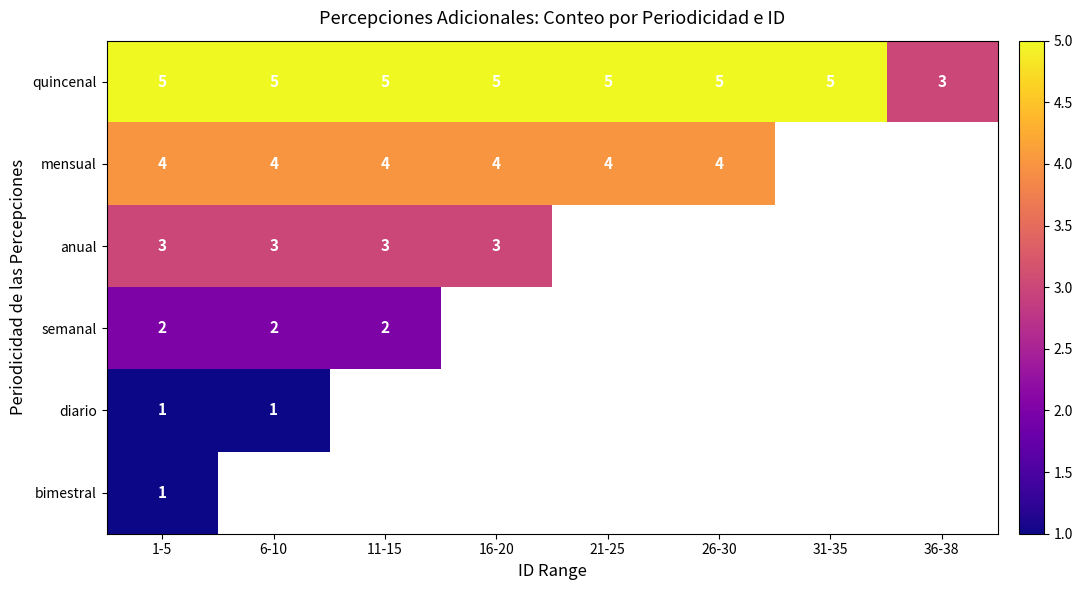

Which category has the lowest value across all series?

1-5